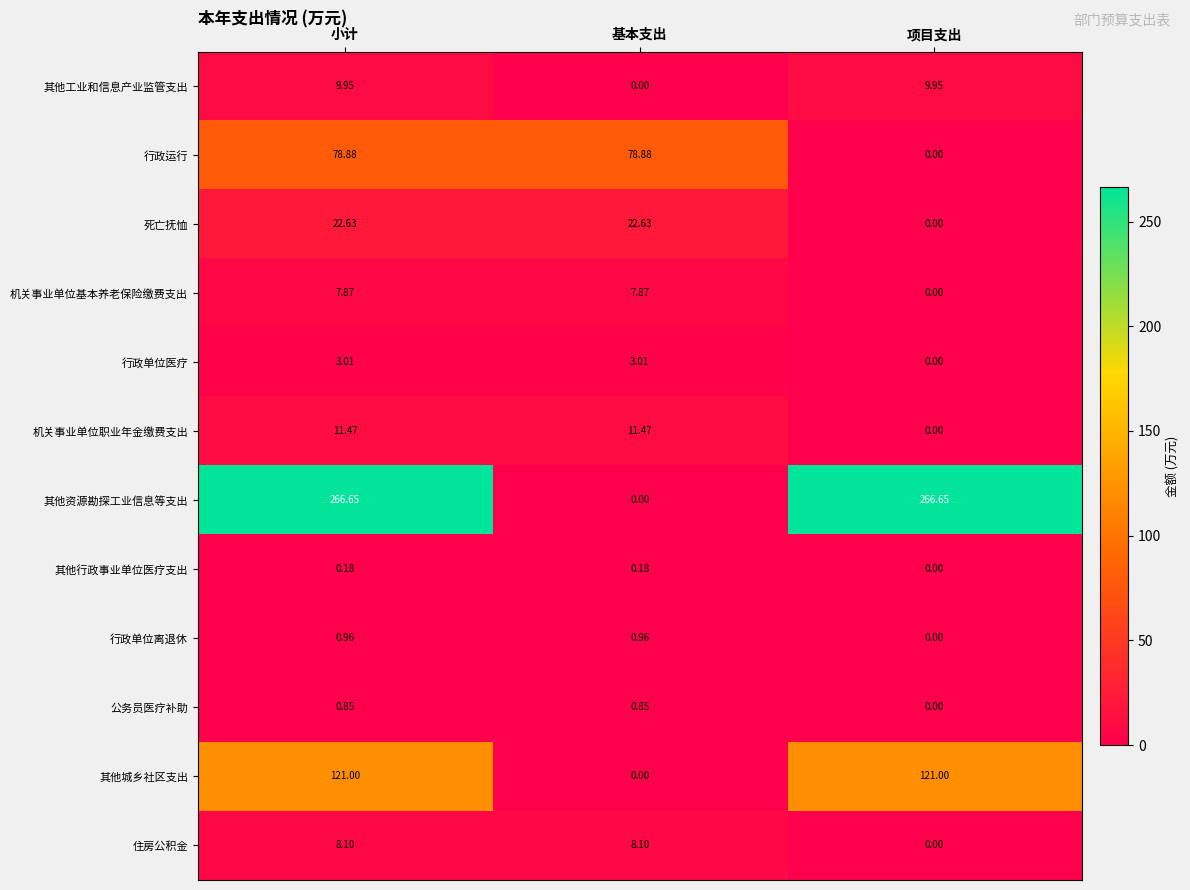

Which series has the widest spread of values?

其他资源勘探工业信息等支出